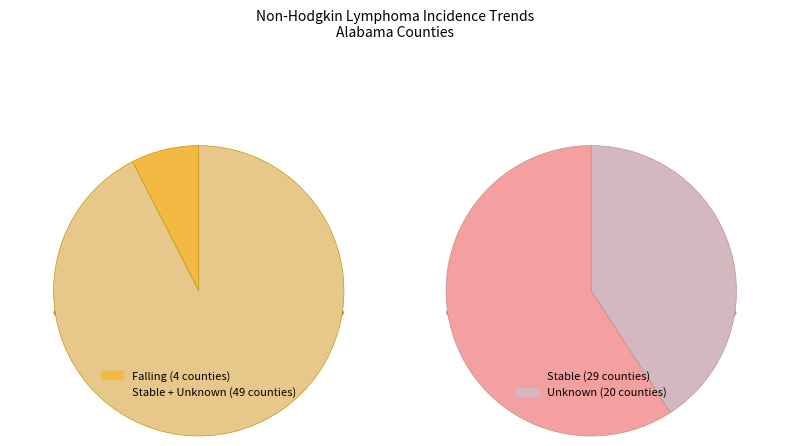

What percentage is the falling slice, to the nearest percent?

8%